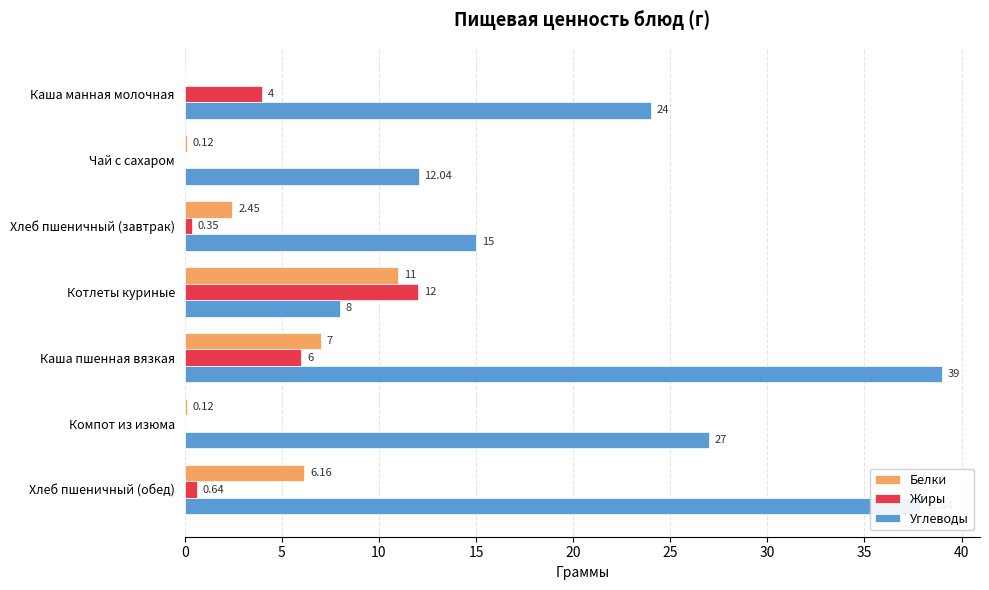

What is the sum of the Углеводы values at Котлеты куриные and Каша манная молочная?

32.0